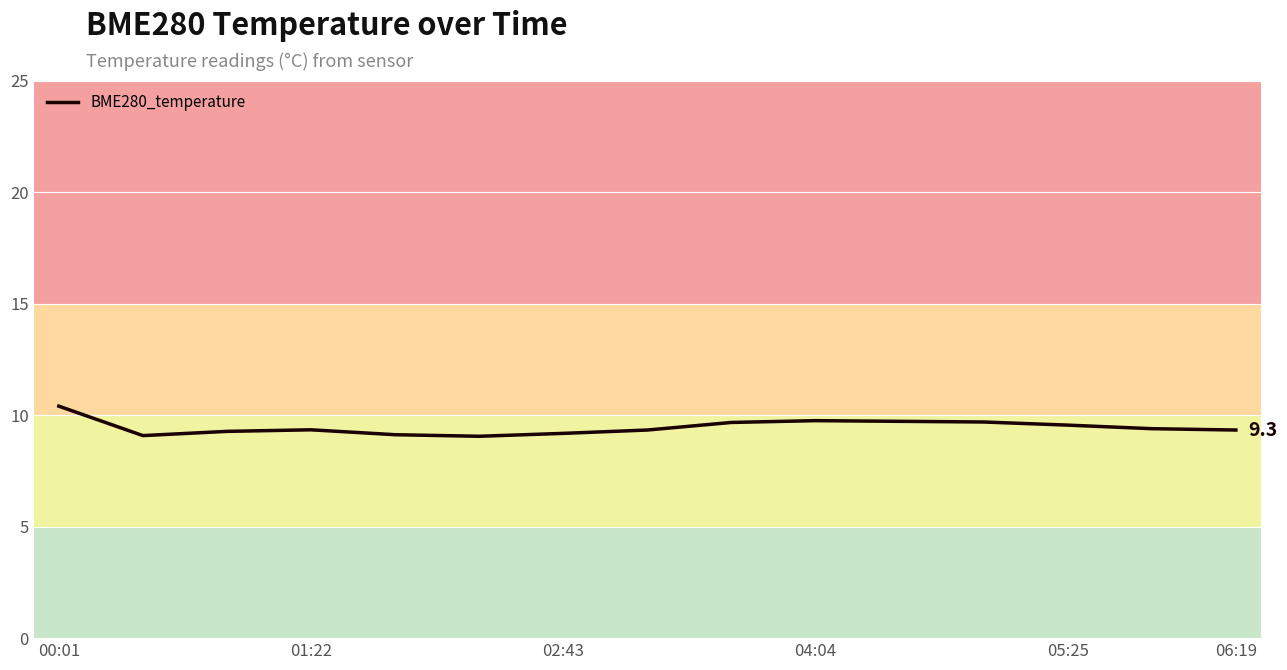

What is the maximum value shown in the chart?

10.4